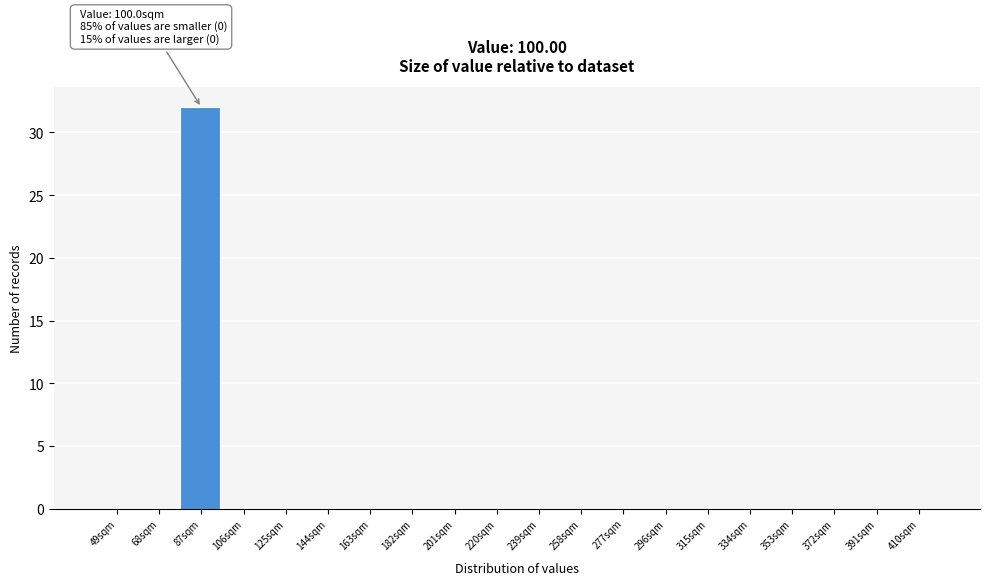

Reading left to right, what are all the values shown in this chart?

49sqm=0	68sqm=0	87sqm=32	106sqm=0	125sqm=0	144sqm=0	163sqm=0	182sqm=0	201sqm=0	220sqm=0	239sqm=0	258sqm=0	277sqm=0	296sqm=0	315sqm=0	334sqm=0	353sqm=0	372sqm=0	391sqm=0	410sqm=0